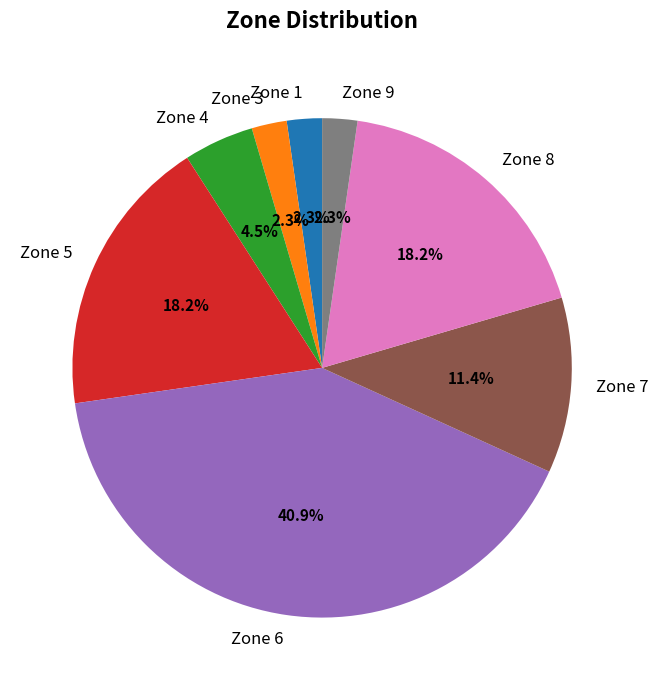

Does Zone 7 account for over 50% of the chart?

No